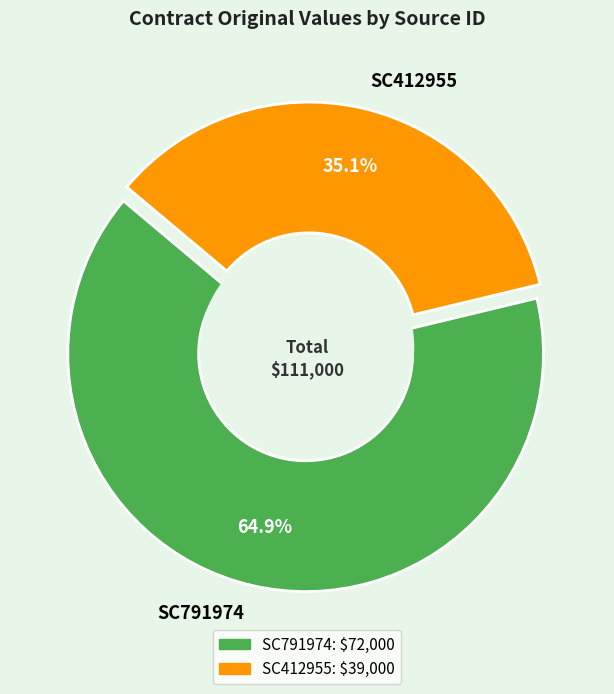

True or false: SC791974 accounts for 65% of the total.

True